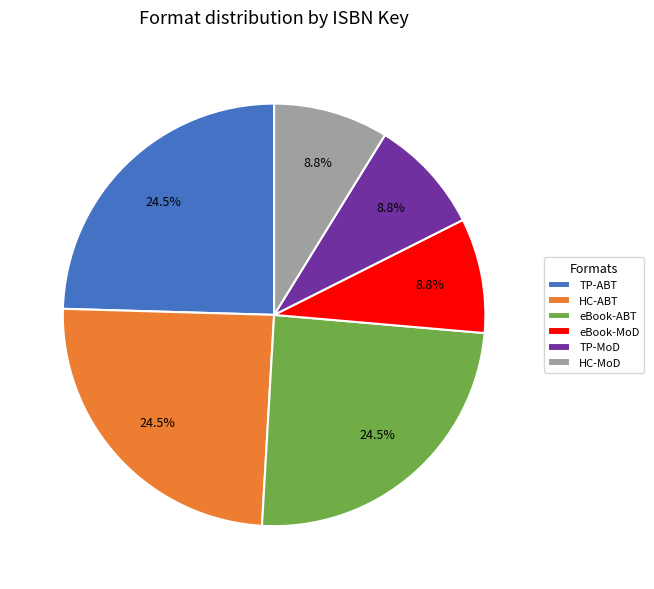

How many segments does this pie chart have?

6